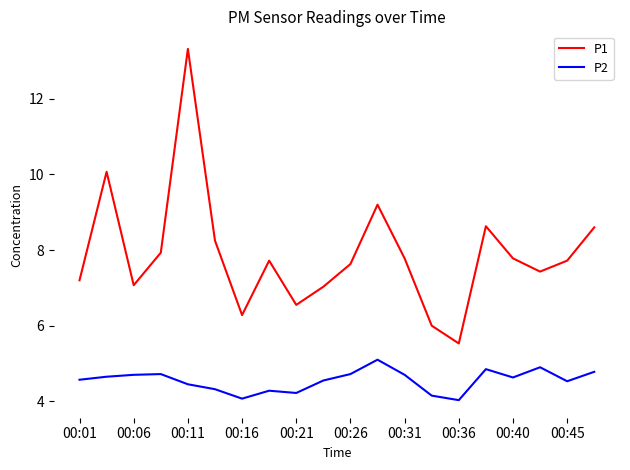

Rank the series by their average value, from lowest to highest.

P2, P1